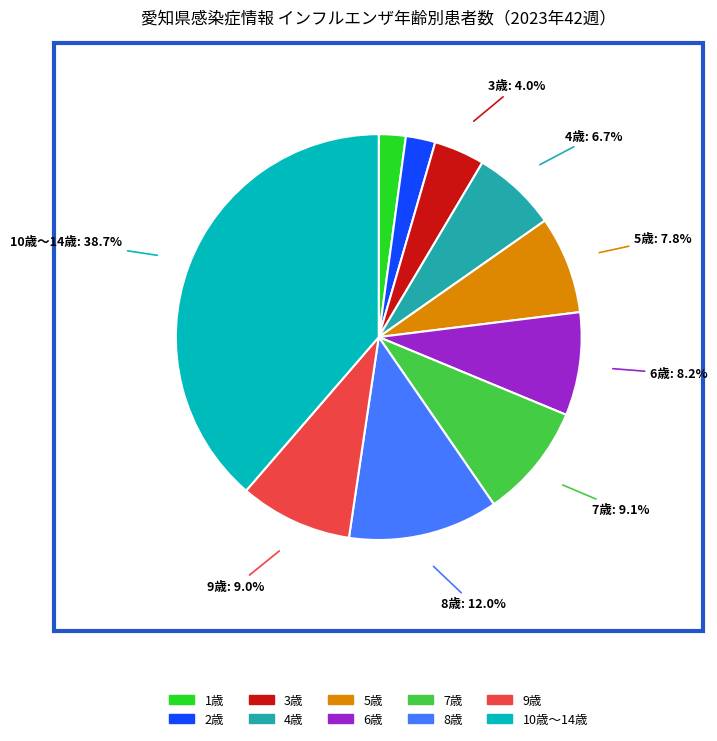

To the nearest percent, what is the difference between the 9歳 and 4歳 slice percentages?

2%